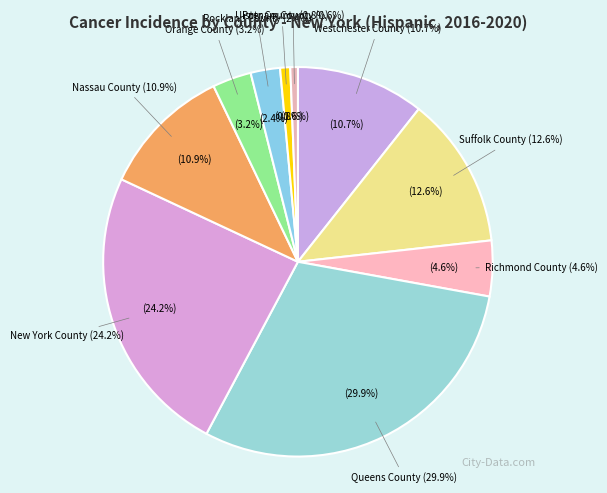

What is the change in value from Rockland County to Ulster County?

-115